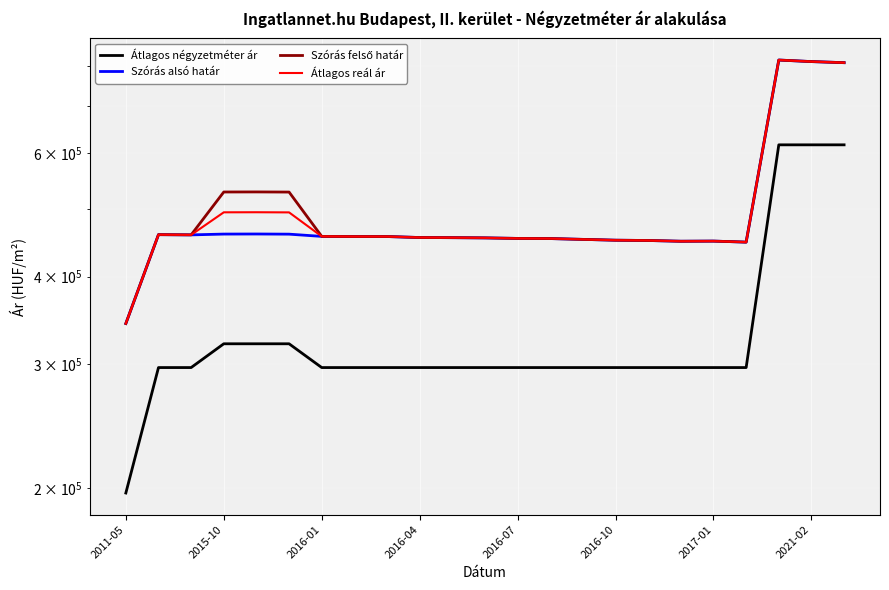

Rank the series by their maximum value, from lowest to highest.

Átlagos négyzetméter ár, Szórás alsó határ, Szórás felső határ, Átlagos reál ár